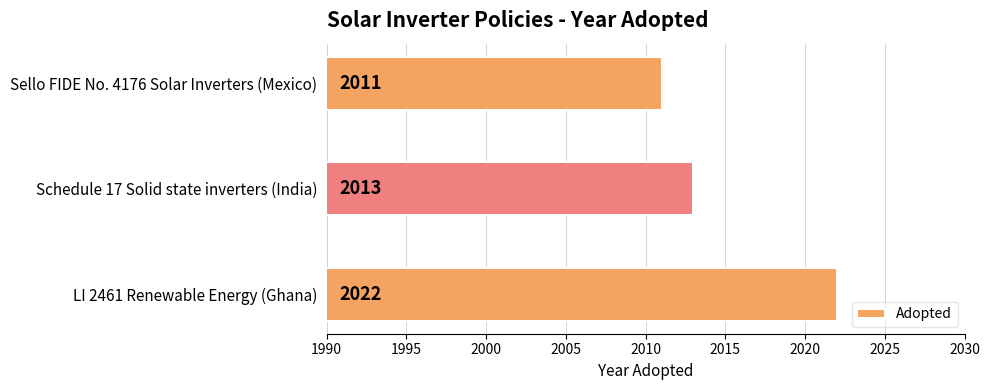

Does the chart contain stacked bars?

No